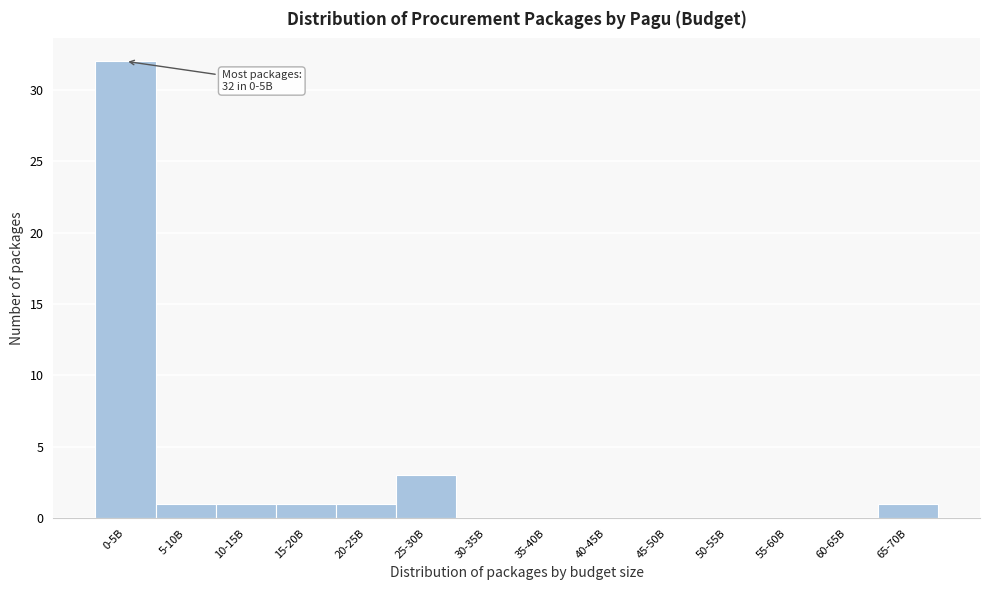

Reading left to right, extract all data points from this chart.

0-5B=32	5-10B=1	10-15B=1	15-20B=1	20-25B=1	25-30B=3	30-35B=0	35-40B=0	40-45B=0	45-50B=0	50-55B=0	55-60B=0	60-65B=0	65-70B=1